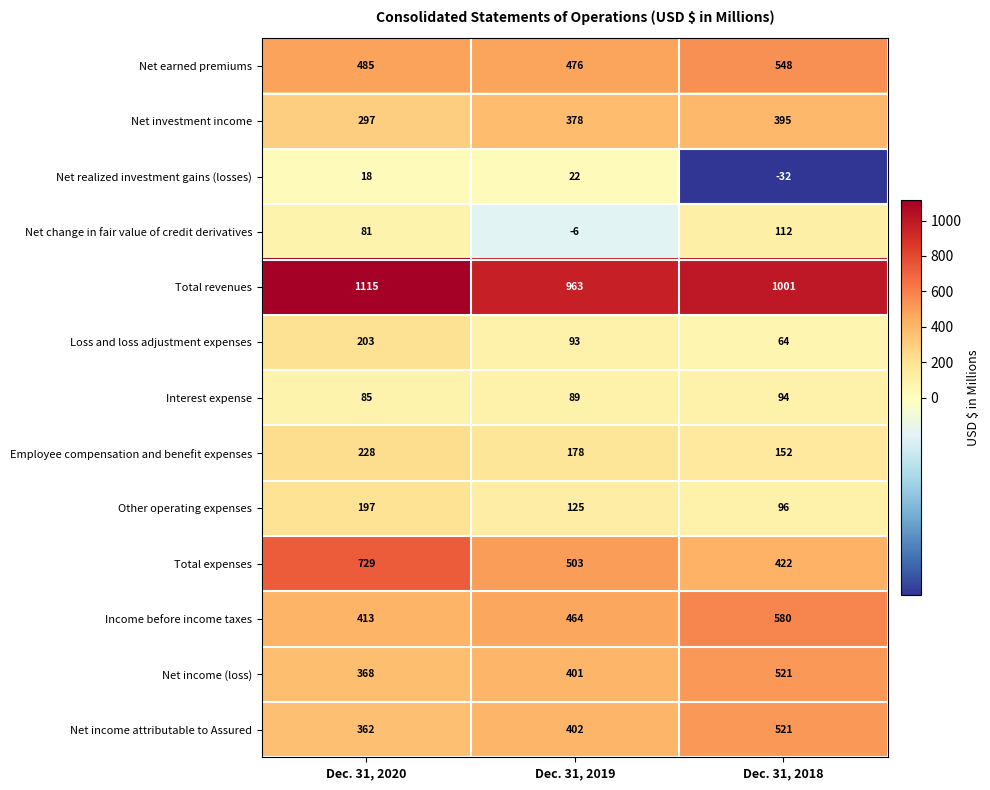

The Net earned premiums series shows 943 at Dec. 31, 2018. True or false?

False